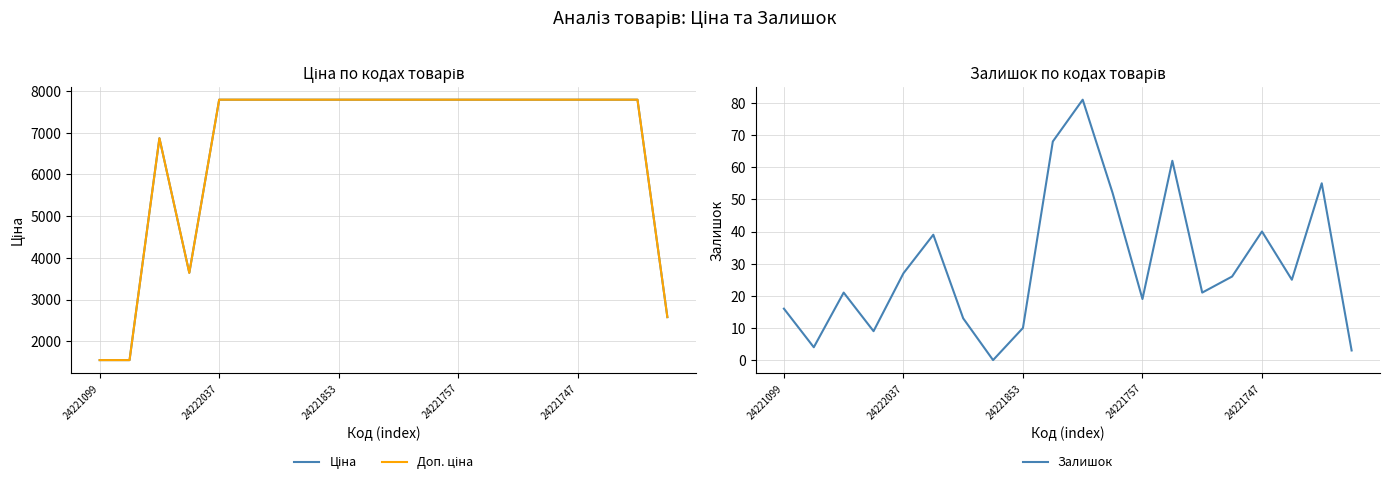

The Залишок series shows 27 at 24222037. True or false?

True